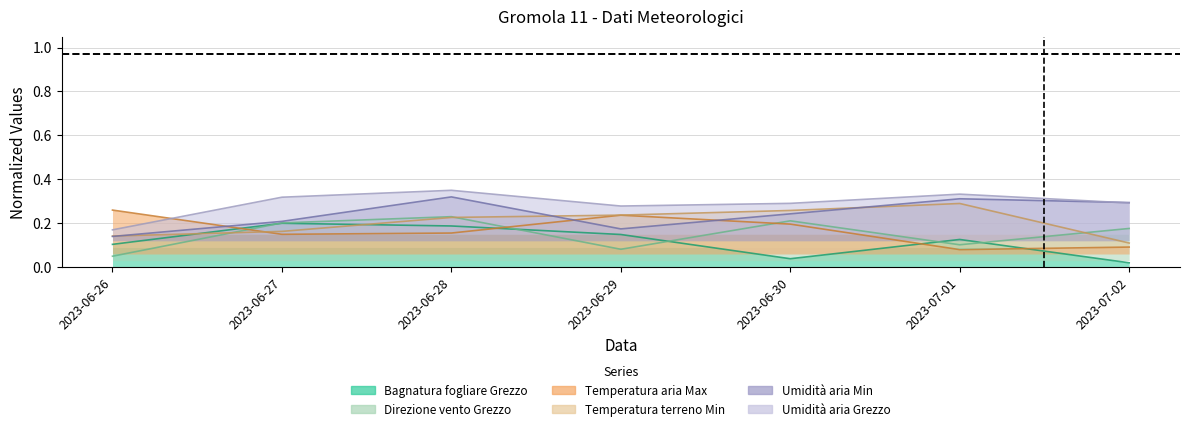

The value of Umidità aria Grezzo at 2023-06-30 is 0.3. True or false?

True